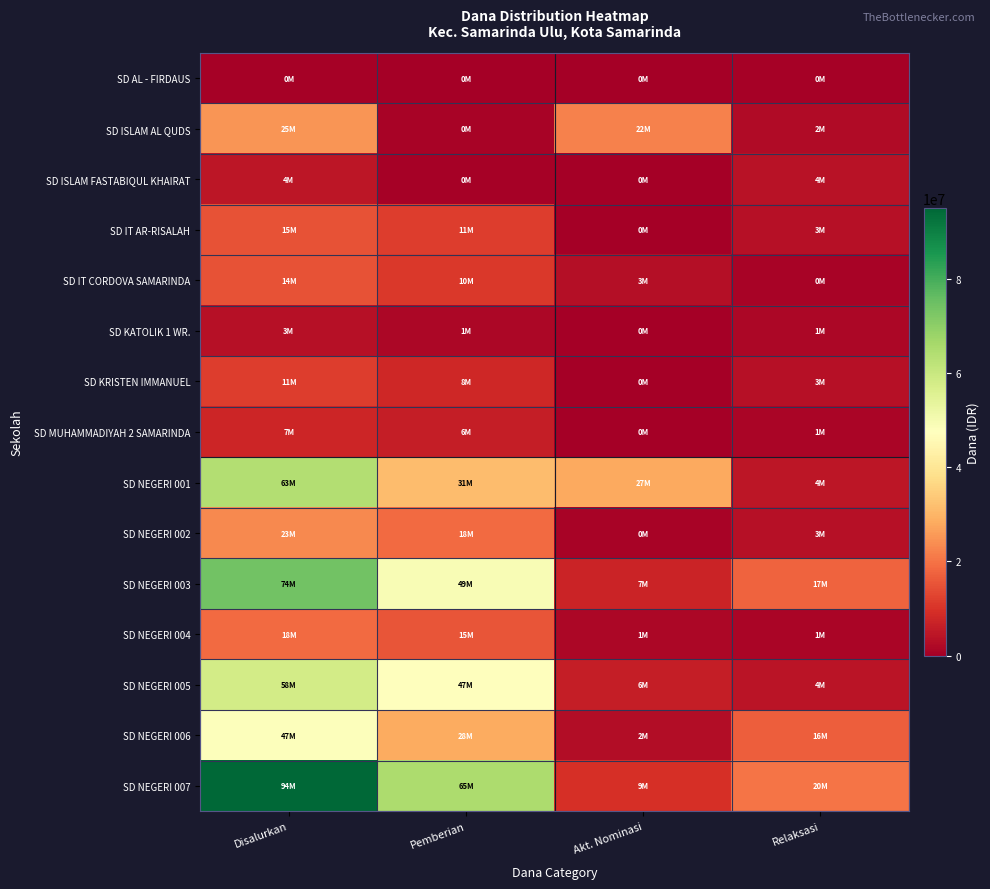

Count the number of categories in the chart.

4